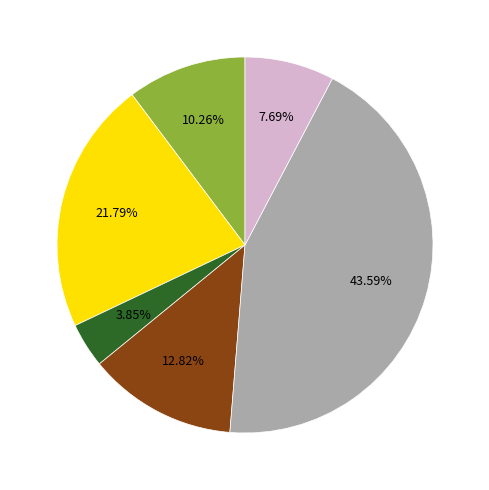

To the nearest percent, what is the difference between the largest and smallest slice percentages?

40%